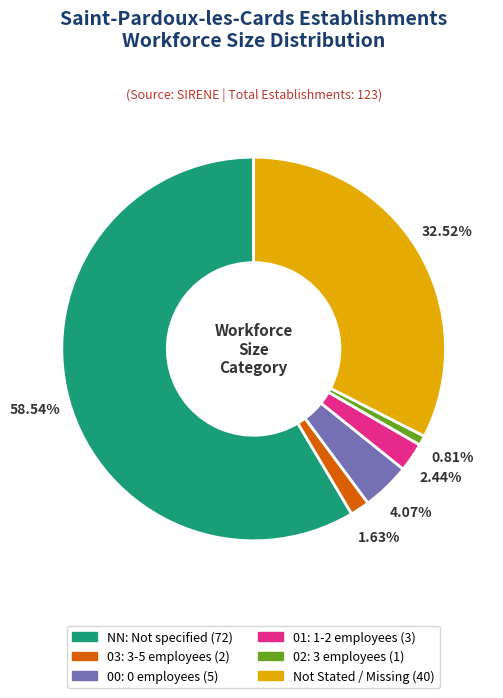

Is there any slice that represents more than half of the pie?

Yes